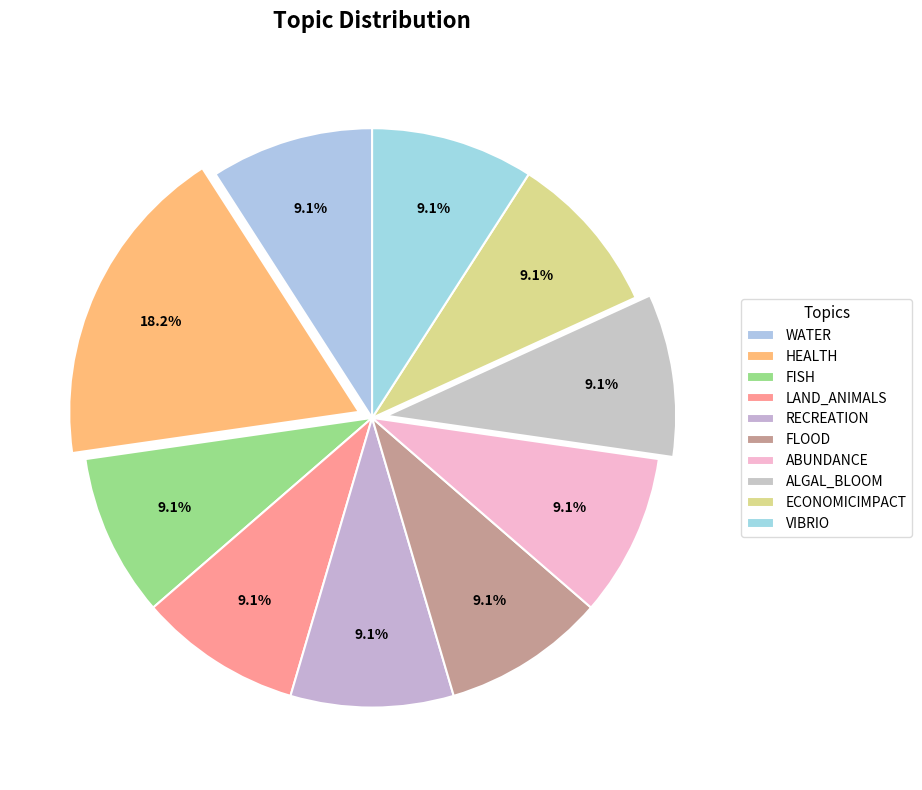

What is the ratio of the value at HEALTH to the value at FLOOD?

2.0